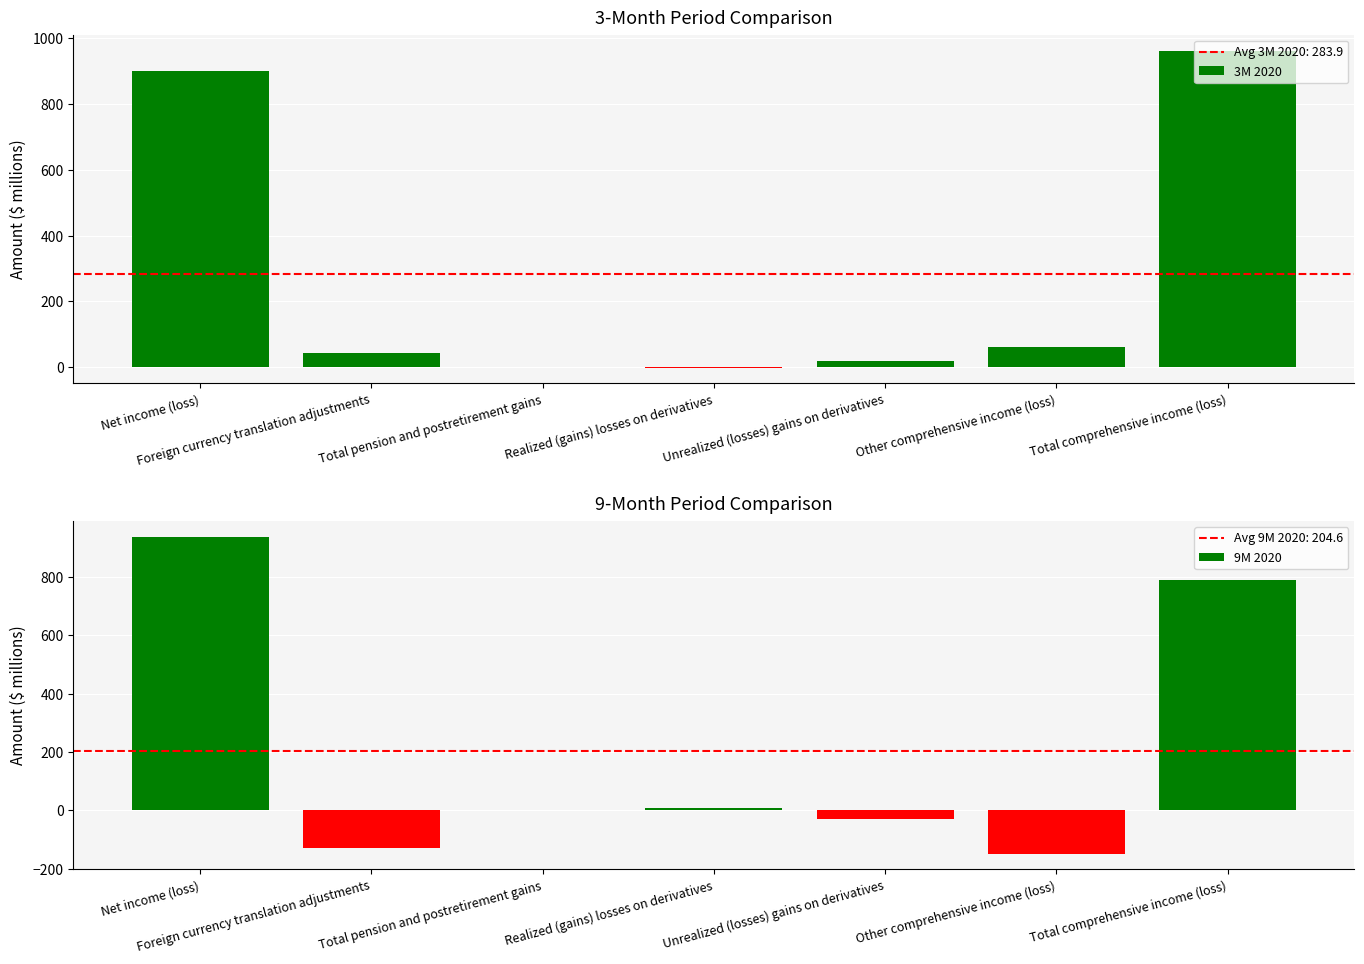

Reading left to right, extract all data points from this chart.

3M 2020: 902	43	1	-1	18	61	963
9M 2020: 938	-129	1	10	-30	-148	790